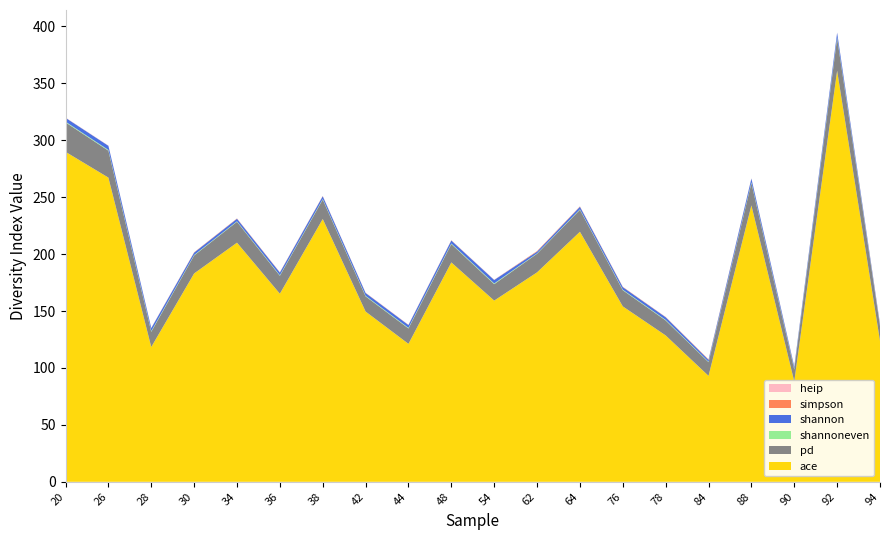

Reading left to right, what are all the values shown in this chart?

shannon: 3.4	3.6	2.7	2.1	2.2	2.3	2.4	2.5	2.5	2.6	3.0	1.5	2.3	2.3	2.3	1.6	3.3	1.9	4.0	1.3
simpson: 0.1	0.1	0.1	0.2	0.2	0.2	0.2	0.1	0.1	0.2	0.1	0.5	0.3	0.2	0.2	0.4	0.1	0.3	0.0	0.5
heip: 0.1	0.2	0.1	0.0	0.0	0.1	0.1	0.1	0.1	0.1	0.1	0.0	0.0	0.1	0.1	0.1	0.1	0.1	0.2	0.0
shannoneven: 0.6	0.7	0.6	0.4	0.4	0.5	0.5	0.5	0.5	0.5	0.6	0.3	0.4	0.5	0.5	0.4	0.6	0.4	0.7	0.3
pd: 25.9	23.7	13.4	15.8	18.4	15.8	17.1	13.3	13.5	16.2	14.5	16.4	19.3	14.2	13.2	12.0	19.7	10.4	28.7	13.1
ace: 289.9	267.3	118.4	183.1	210.1	165.3	230.9	149.6	121.2	192.7	159.2	184.0	219.7	154.1	128.6	93.1	242.8	88.2	361.1	123.8